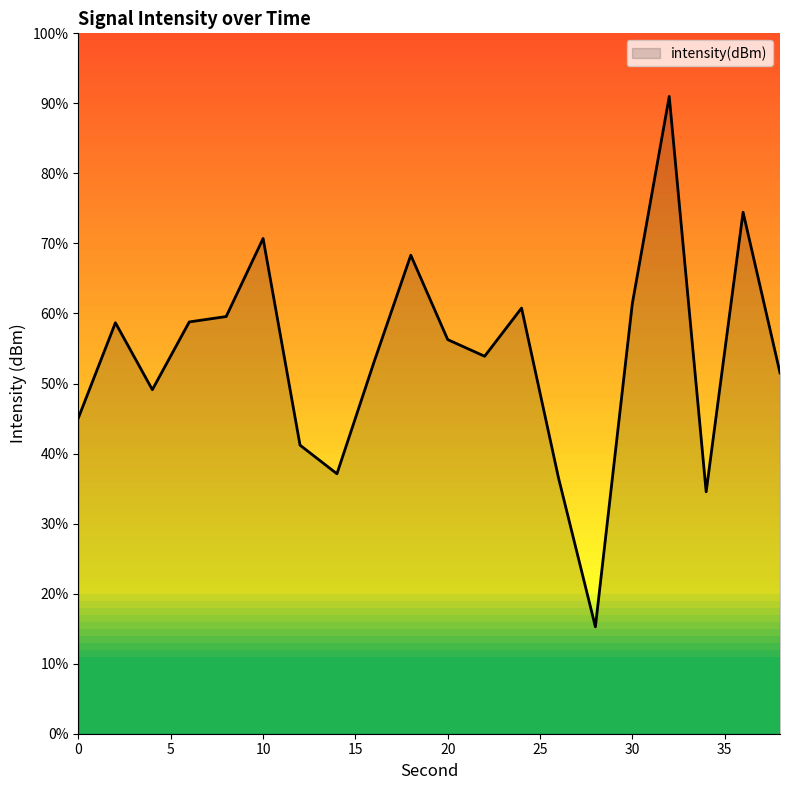

What is the smallest value displayed?

15.3